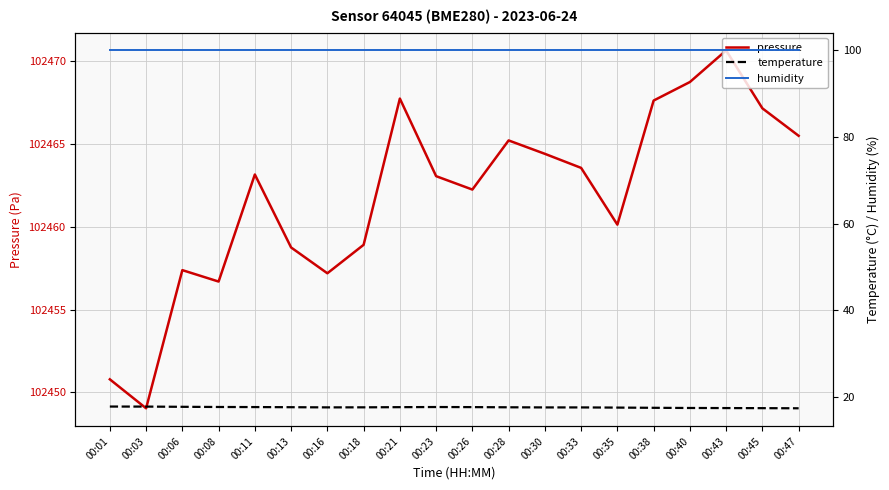

Rank the series by their maximum value, from highest to lowest.

pressure, humidity, temperature